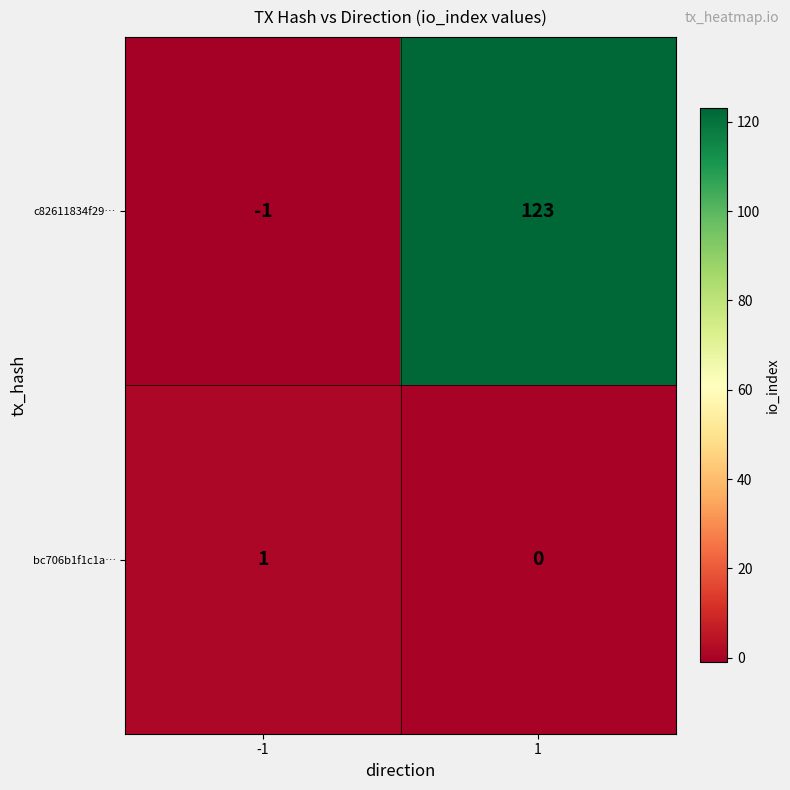

List the series in order of their peak value, highest first.

c82611834f29…, bc706b1f1c1a…